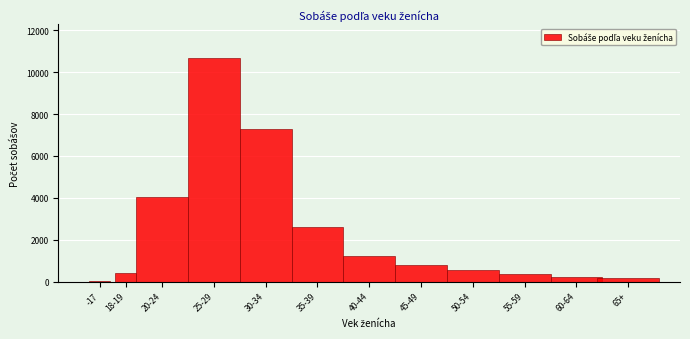

Between 30-34 and 18-19, which is larger?

30-34